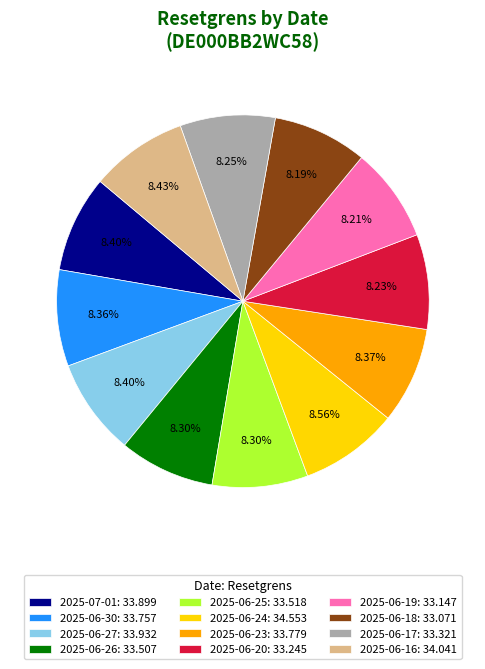

Does 2025-06-18: 33.071 account for over 50% of the chart?

No